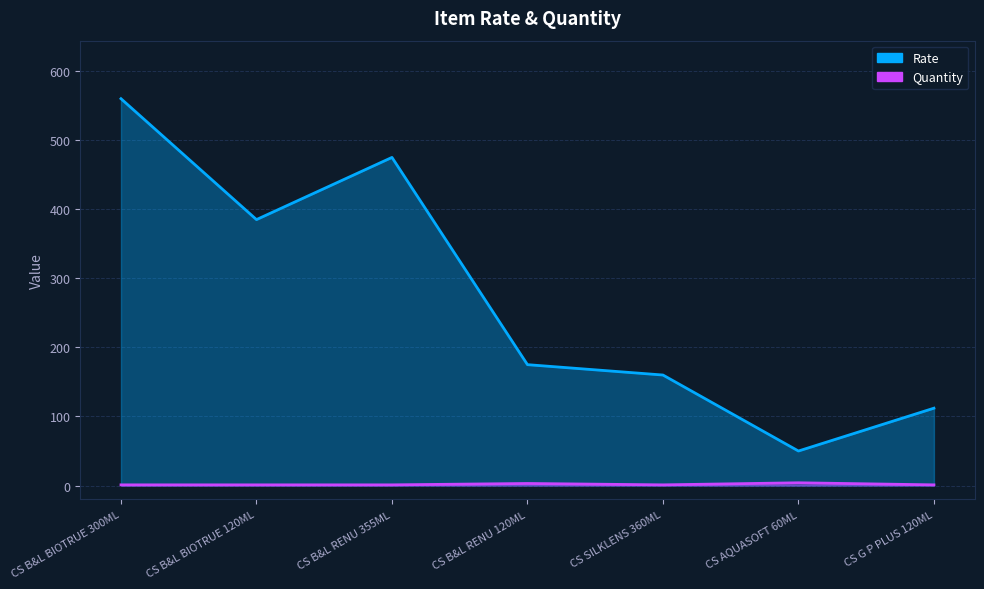

How many Quantity values are between 1 and 3?

6